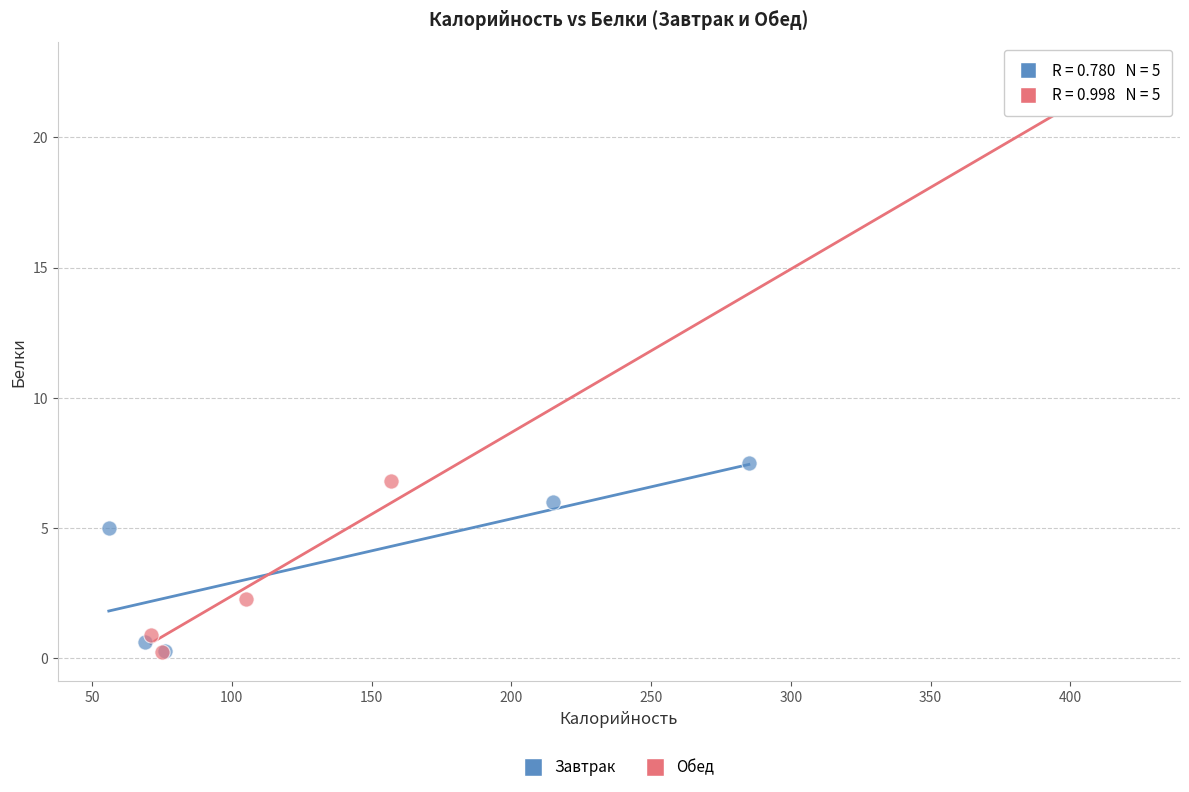

Which series contains the highest Y value?

Обед